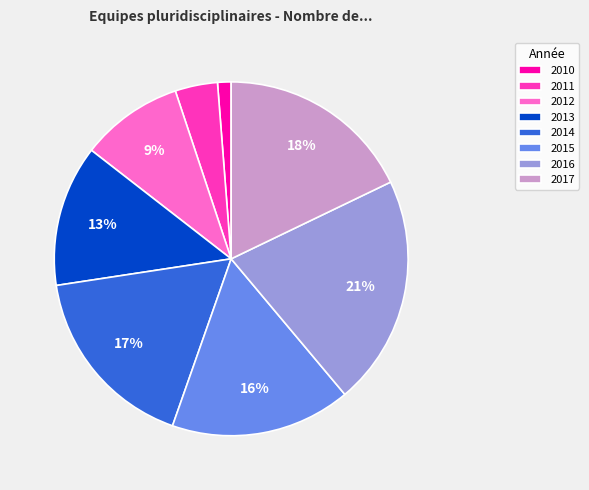

Is there any slice that represents more than half of the pie?

No